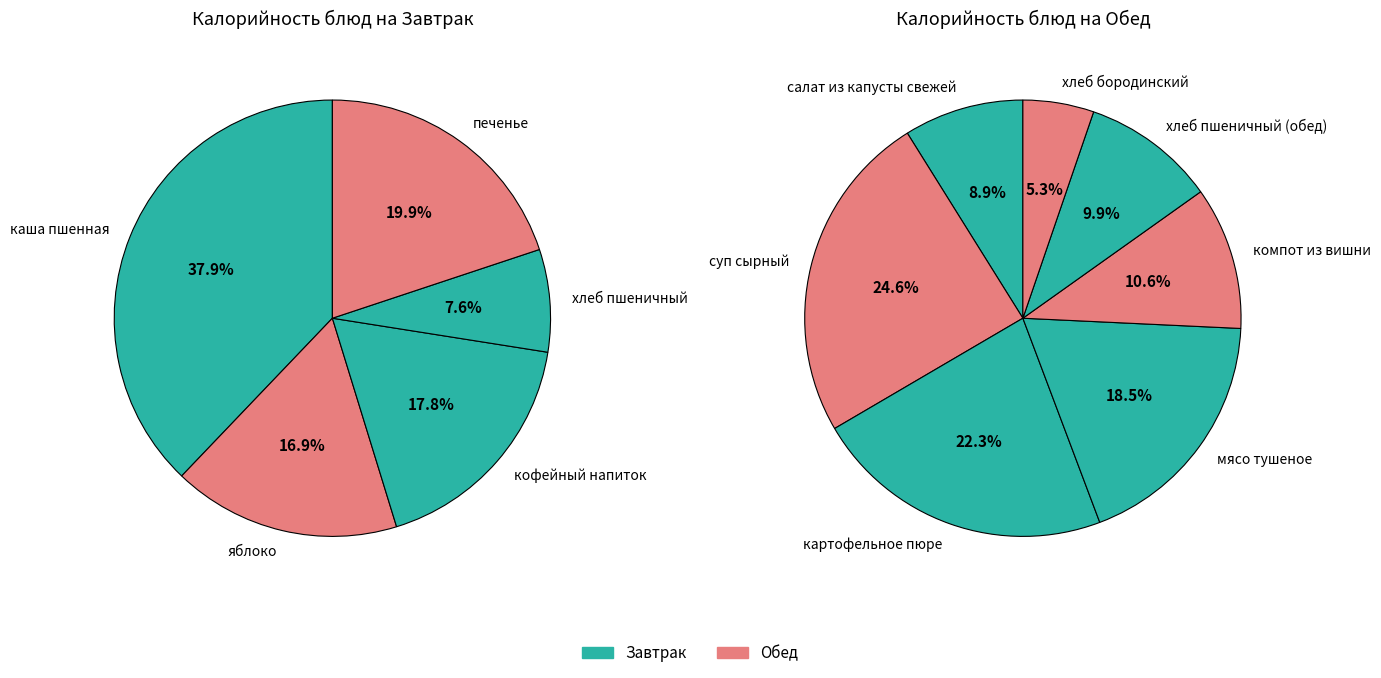

To the nearest percent, what is the difference between the largest and smallest slice percentages?

30%